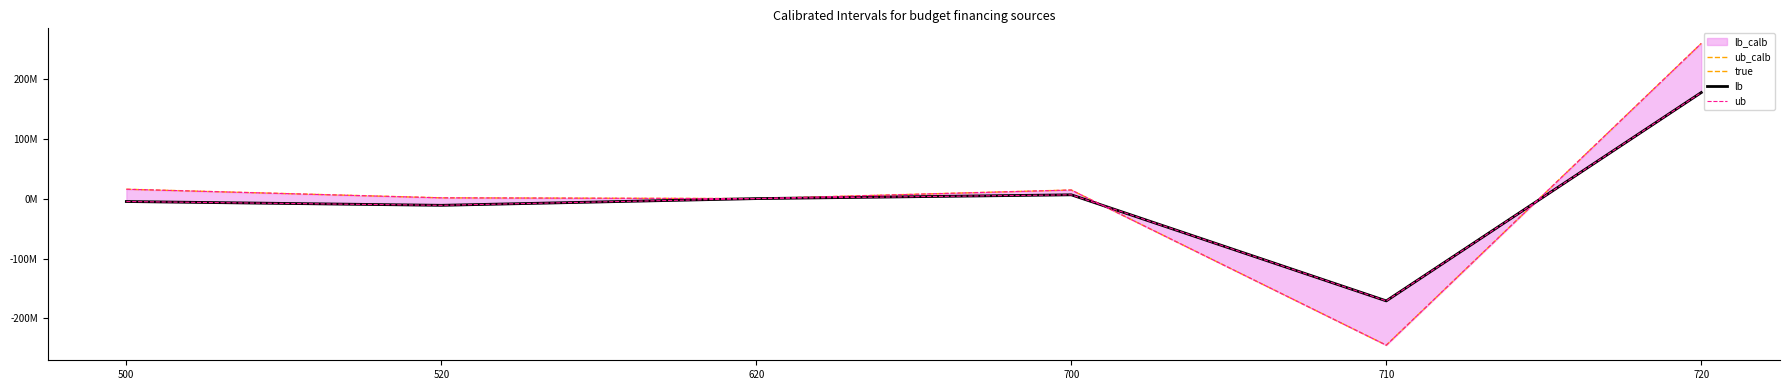

What is the highest value of the lb series?

176965871.5